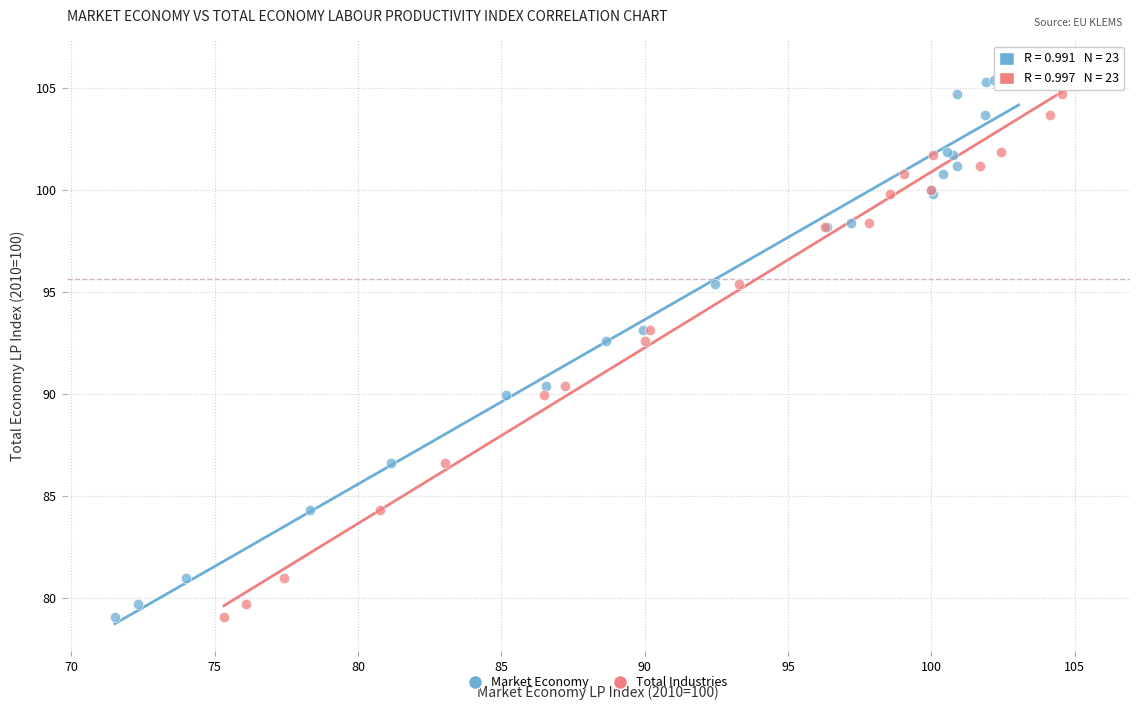

What are all the series names shown in the legend?

Market Economy, Total Industries